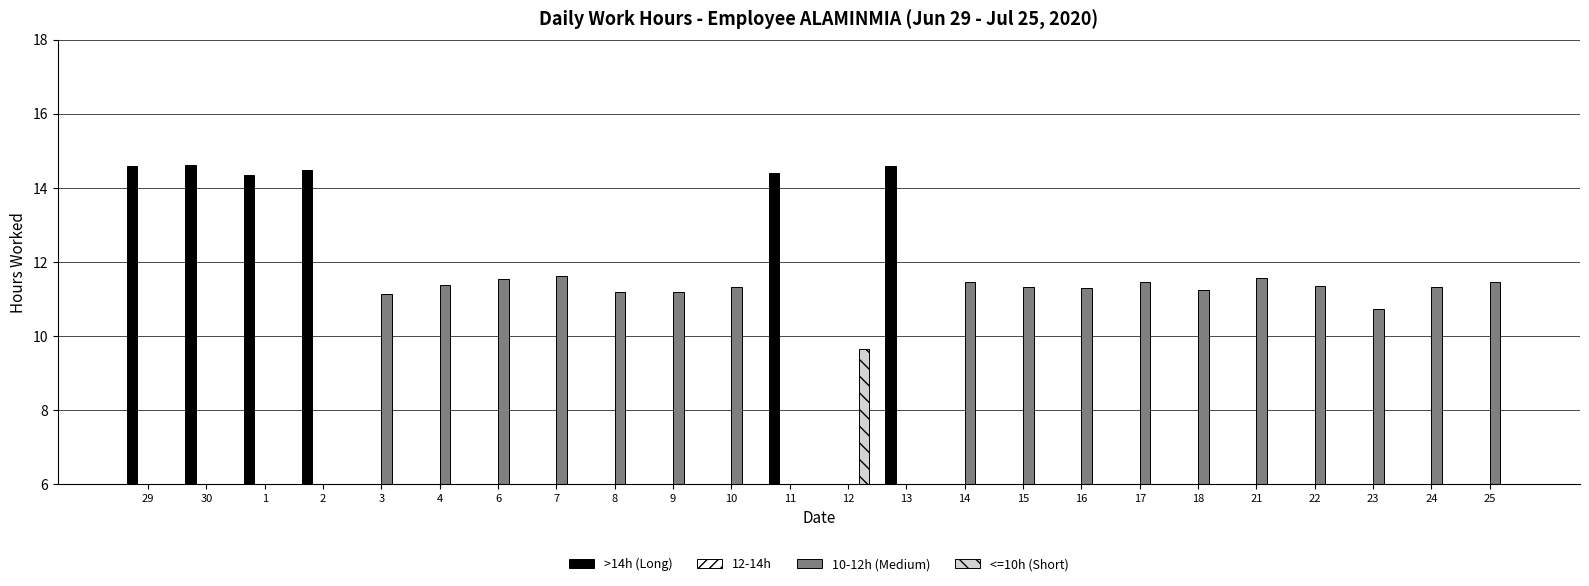

Which category has the highest value in the 12-14h series?

29